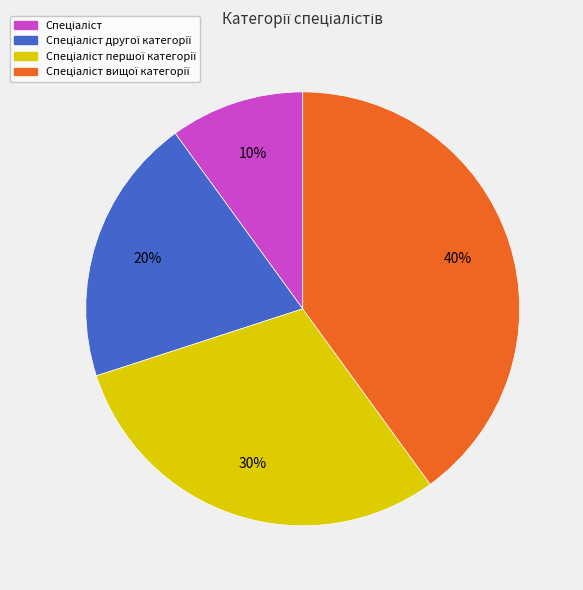

To the nearest percent, what is the difference between the largest and smallest slice percentages?

30%